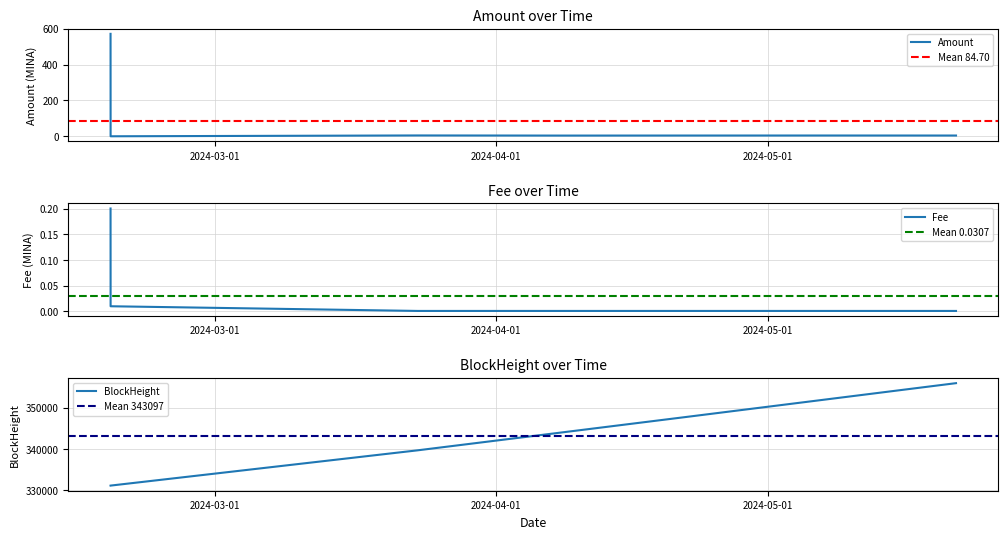

Which category has the lowest value in the Amount series?

2024-02-18 11:06